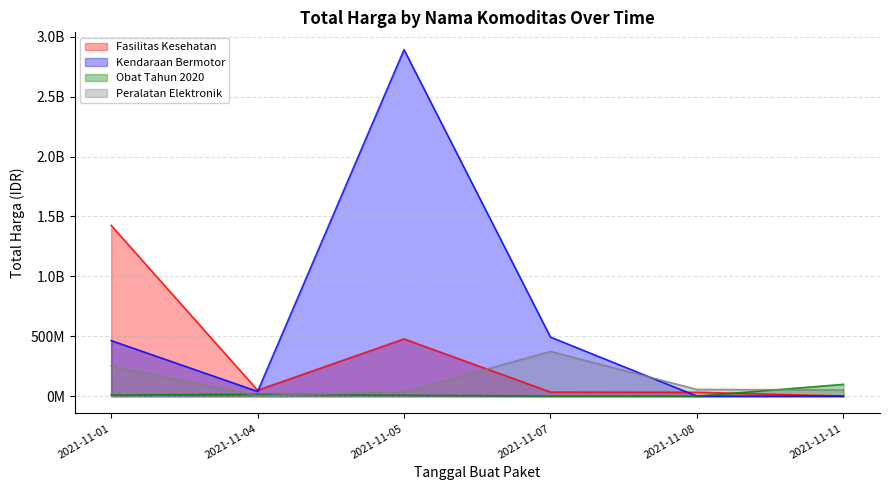

Between which two adjacent categories do Obat Tahun 2020 and Peralatan Elektronik first intersect?

2021-11-01 and 2021-11-04